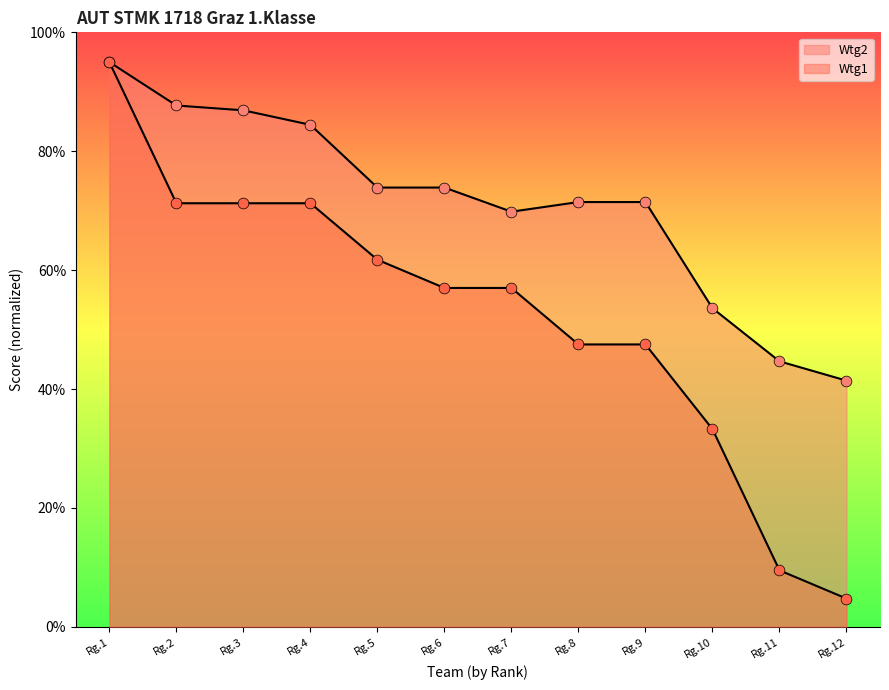

Which series has the largest total across all categories?

Wtg2